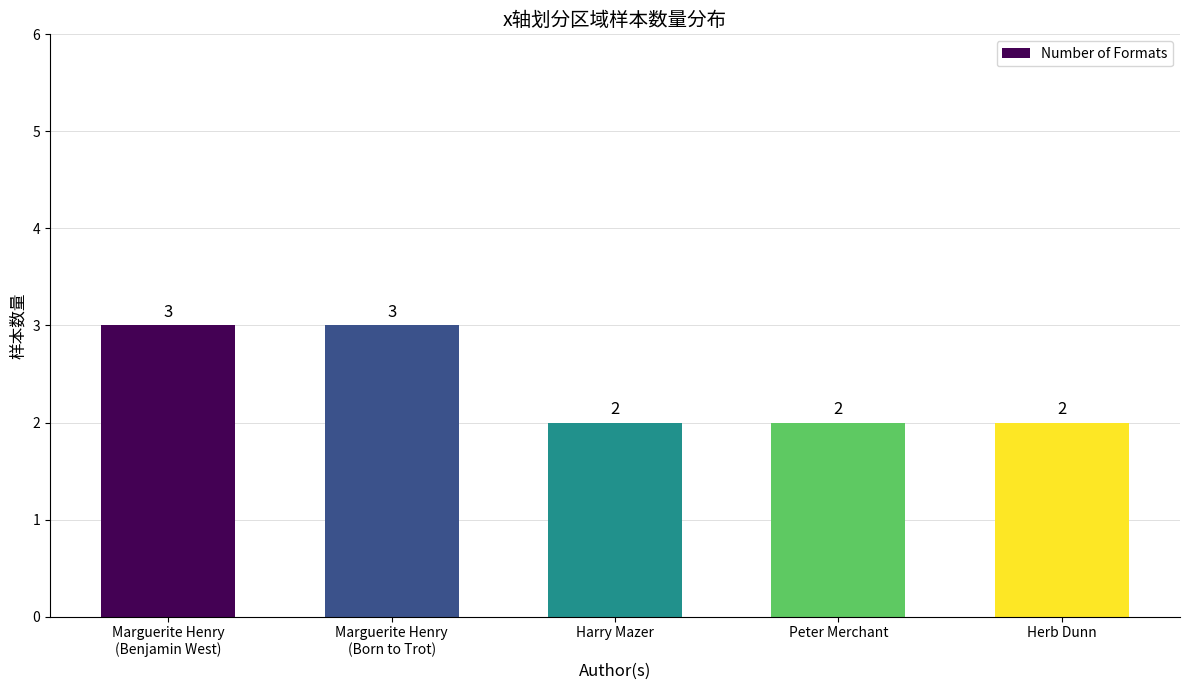

Reading right to left, what are all the values shown in this chart?

Herb Dunn=2	Peter Merchant=2	Harry Mazer=2	Marguerite Henry
(Born to Trot)=3	Marguerite Henry
(Benjamin West)=3